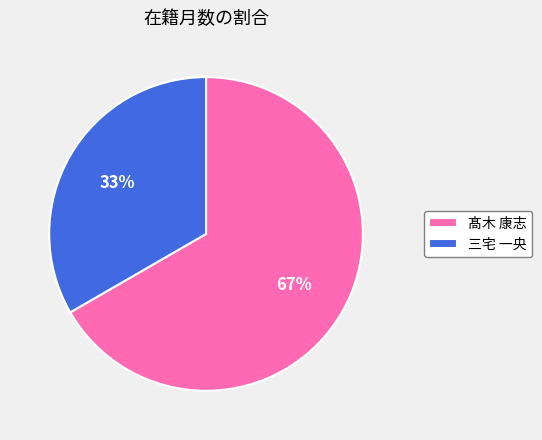

Rank the categories by value from highest to lowest.

髙木 康志, 三宅 一央